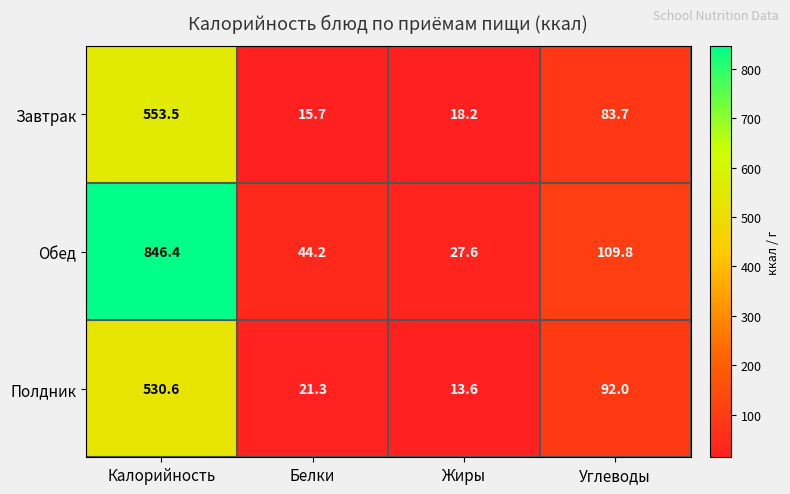

True or false: Полдник has a value of 33.3 at Белки.

False